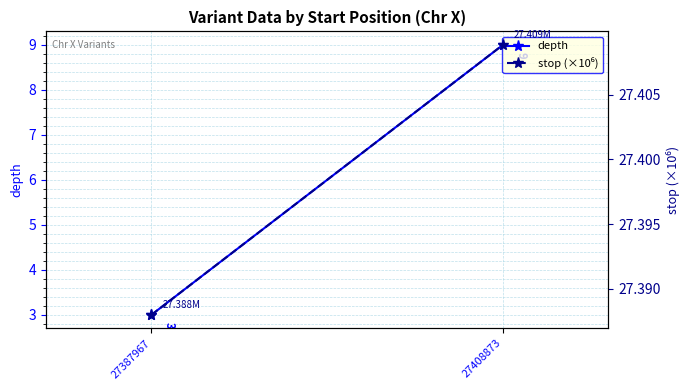

What is the average value of the stop (×10⁶) series?

27.4